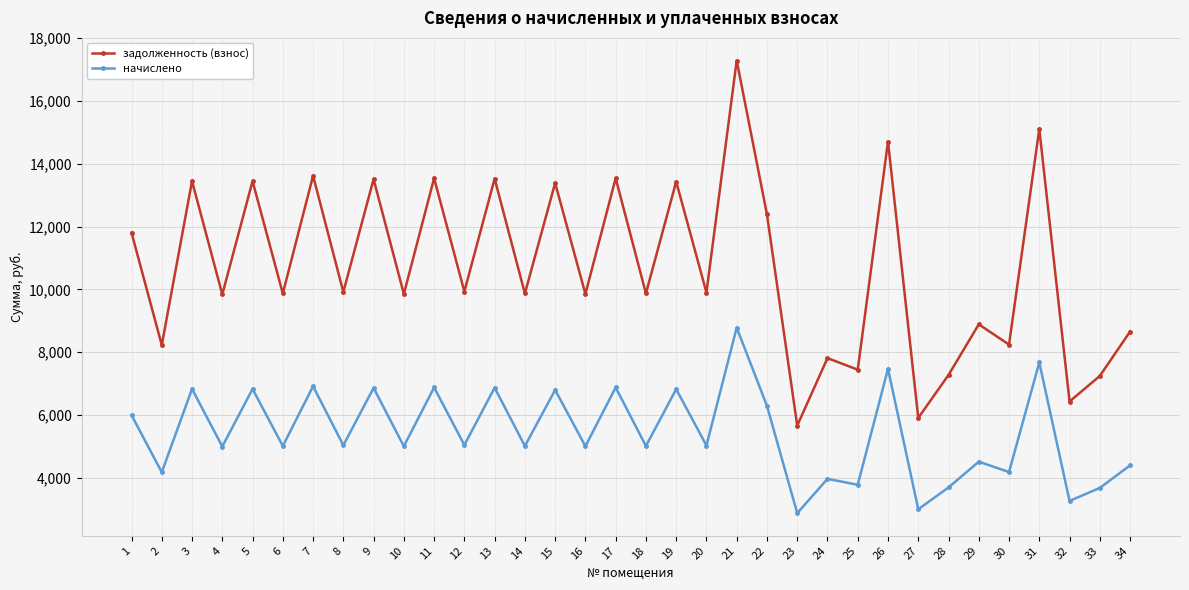

What is the difference between the начислено values at 1 and 8?

959.4